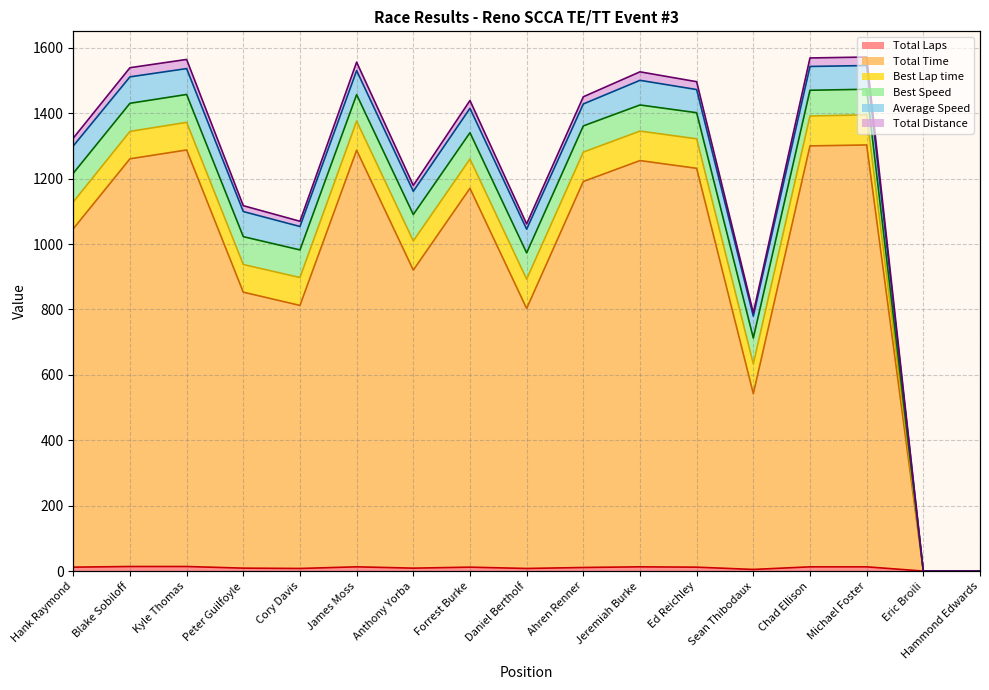

In Total Laps, how many points are lower than both neighbors (excluding endpoints)?

4